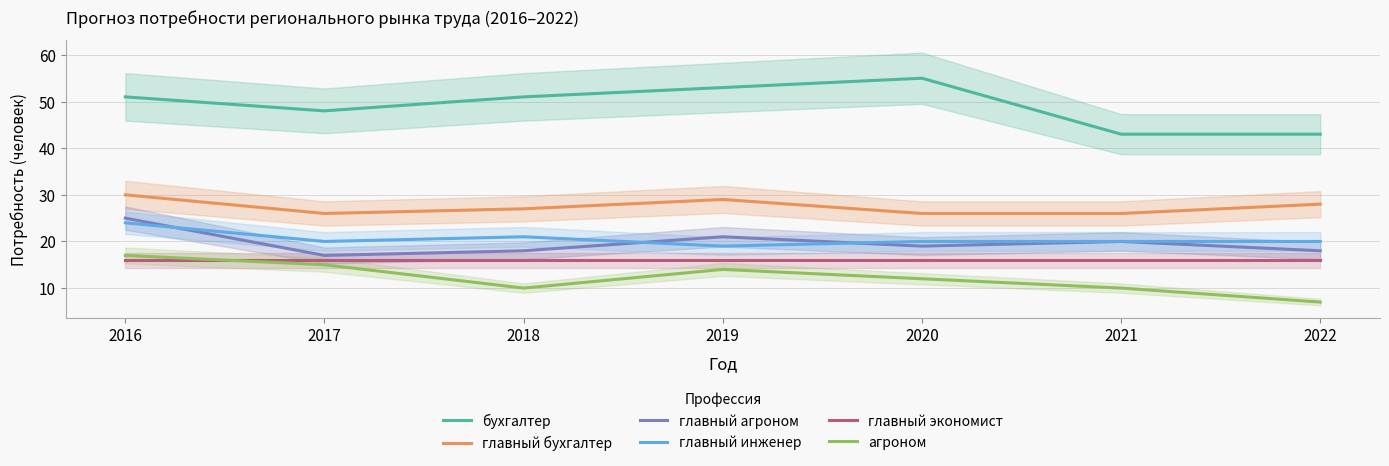

At which category is the sum across all series the highest?

2016